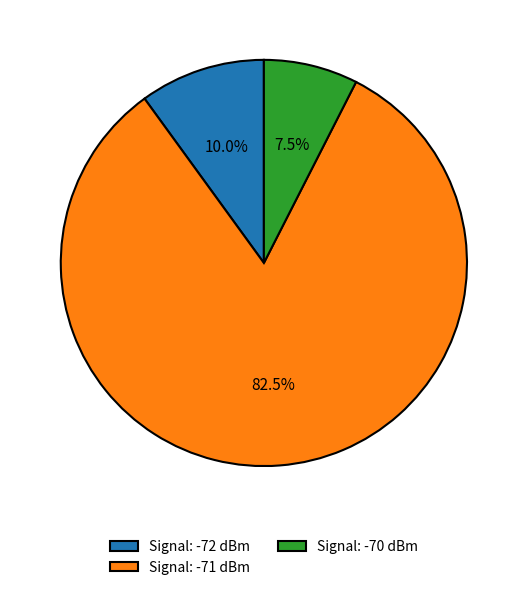

What portion of the pie excludes Signal: -70 dBm?

92.5%